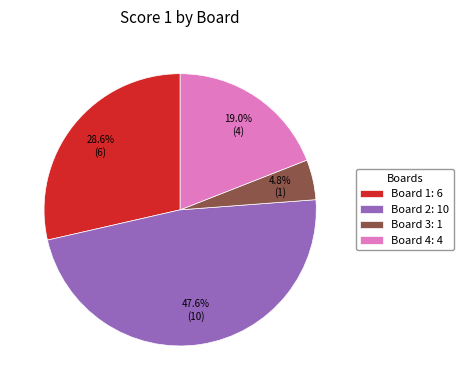

True or false: Board 4 accounts for 19% of the total.

True